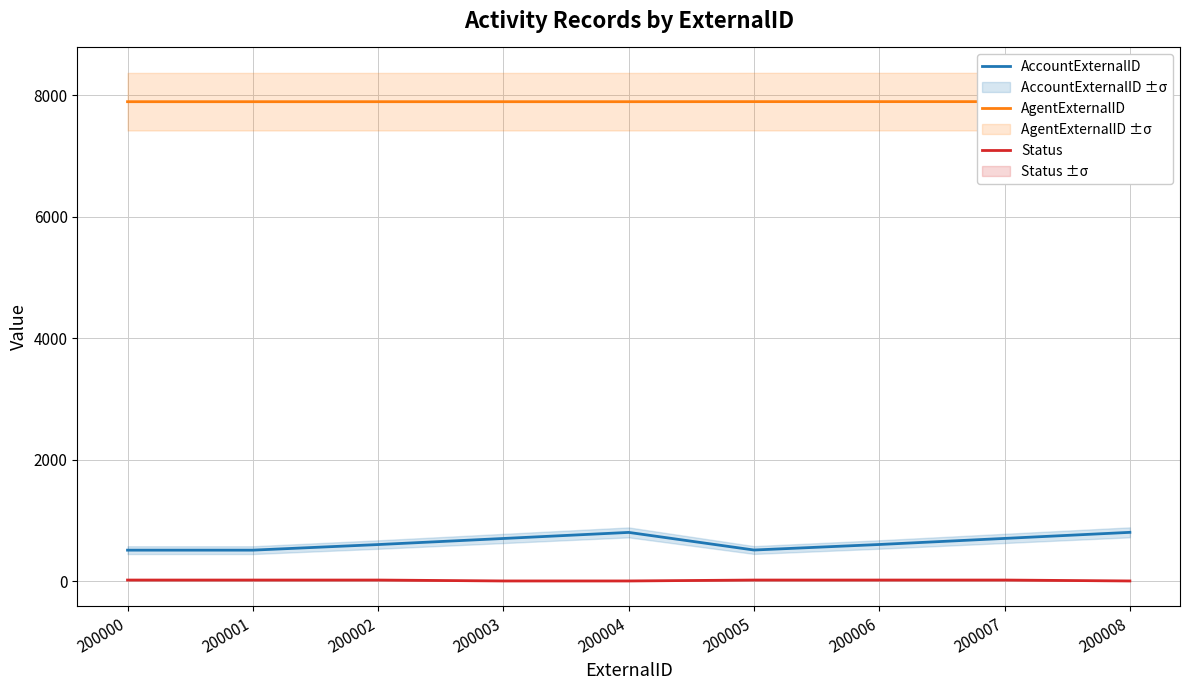

True or false: Status and AccountExternalID intersect in this chart.

False